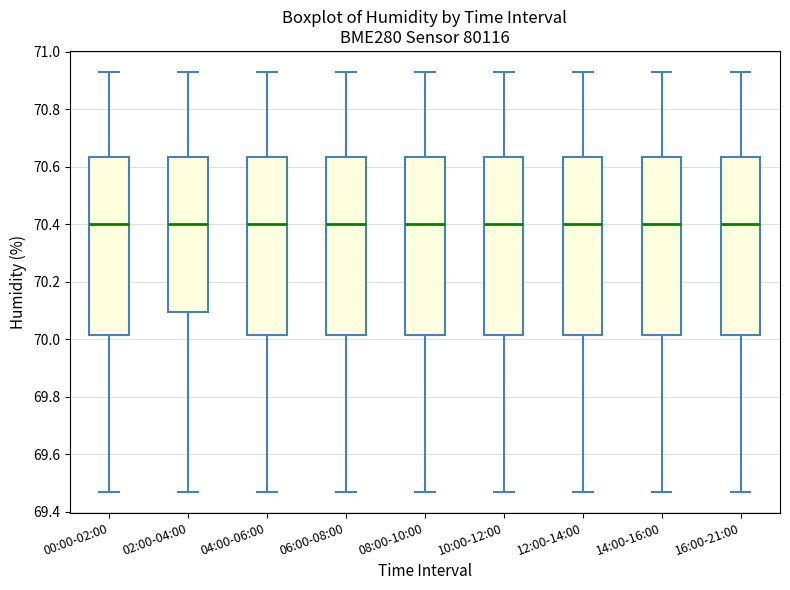

Reading left to right, read every box against the y-axis: the position of its median line, the range the box covers, and the ends of its whiskers. The values are not printed on the chart, so give them approximately, as read against the axis.

00:00-02:00: median 70.40, box 70.02 to 70.64, whiskers 69.48 to 70.94
02:00-04:00: median 70.40, box 70.10 to 70.64, whiskers 69.48 to 70.94
04:00-06:00: median 70.40, box 70.02 to 70.64, whiskers 69.48 to 70.94
06:00-08:00: median 70.40, box 70.02 to 70.64, whiskers 69.48 to 70.94
08:00-10:00: median 70.40, box 70.02 to 70.64, whiskers 69.48 to 70.94
10:00-12:00: median 70.40, box 70.02 to 70.64, whiskers 69.48 to 70.94
12:00-14:00: median 70.40, box 70.02 to 70.64, whiskers 69.48 to 70.94
14:00-16:00: median 70.40, box 70.02 to 70.64, whiskers 69.48 to 70.94
16:00-21:00: median 70.40, box 70.02 to 70.64, whiskers 69.48 to 70.94